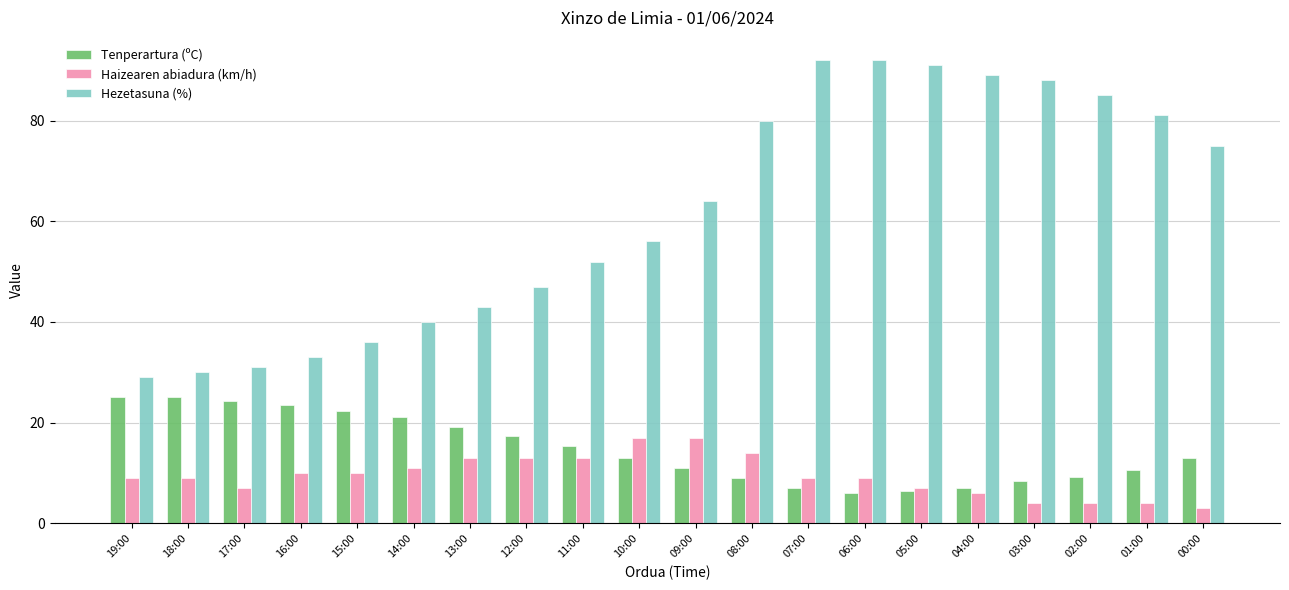

Is the value of Tenperartura (ºC) at 02:00 greater than the value of Haizearen abiadura (km/h) at 13:00?

No